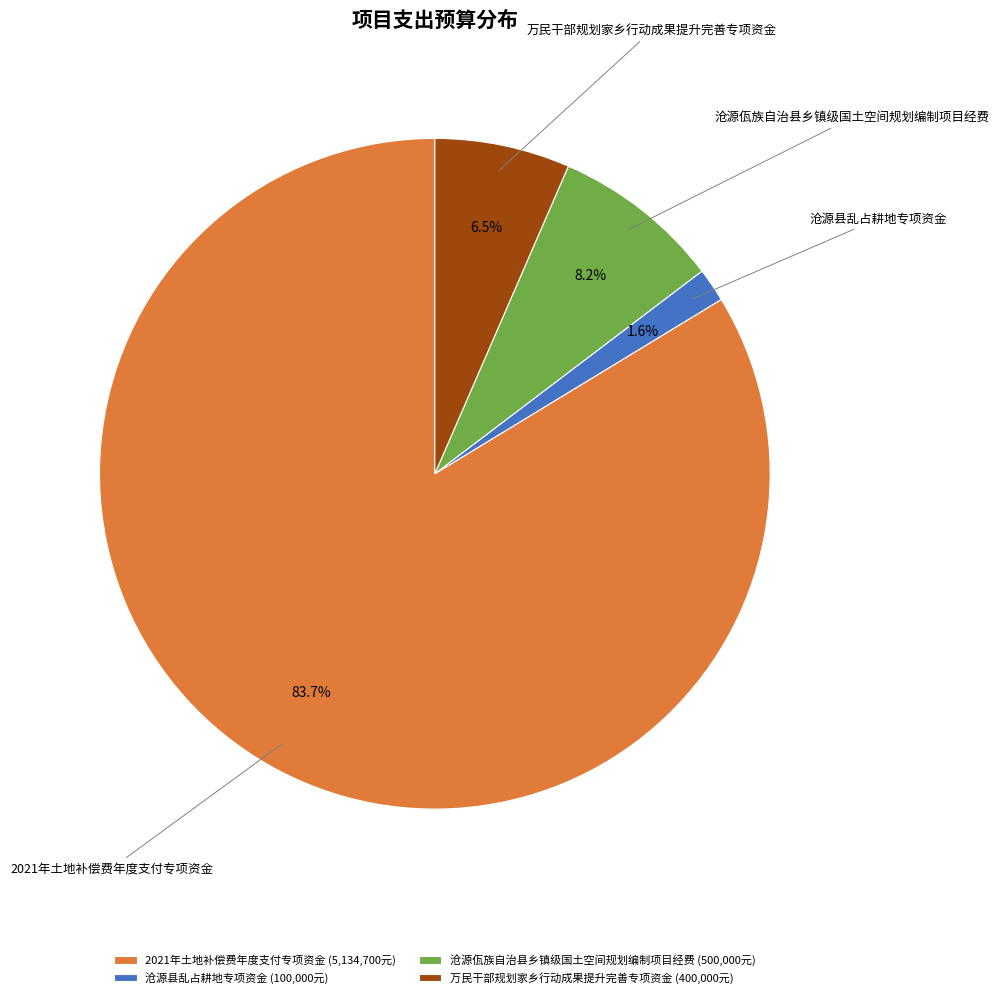

Rank the categories by value from lowest to highest.

沧源县乱占耕地专项资金, 万民干部规划家乡行动成果提升完善专项资金, 沧源佤族自治县乡镇级国土空间规划编制项目经费, 2021年土地补偿费年度支付专项资金